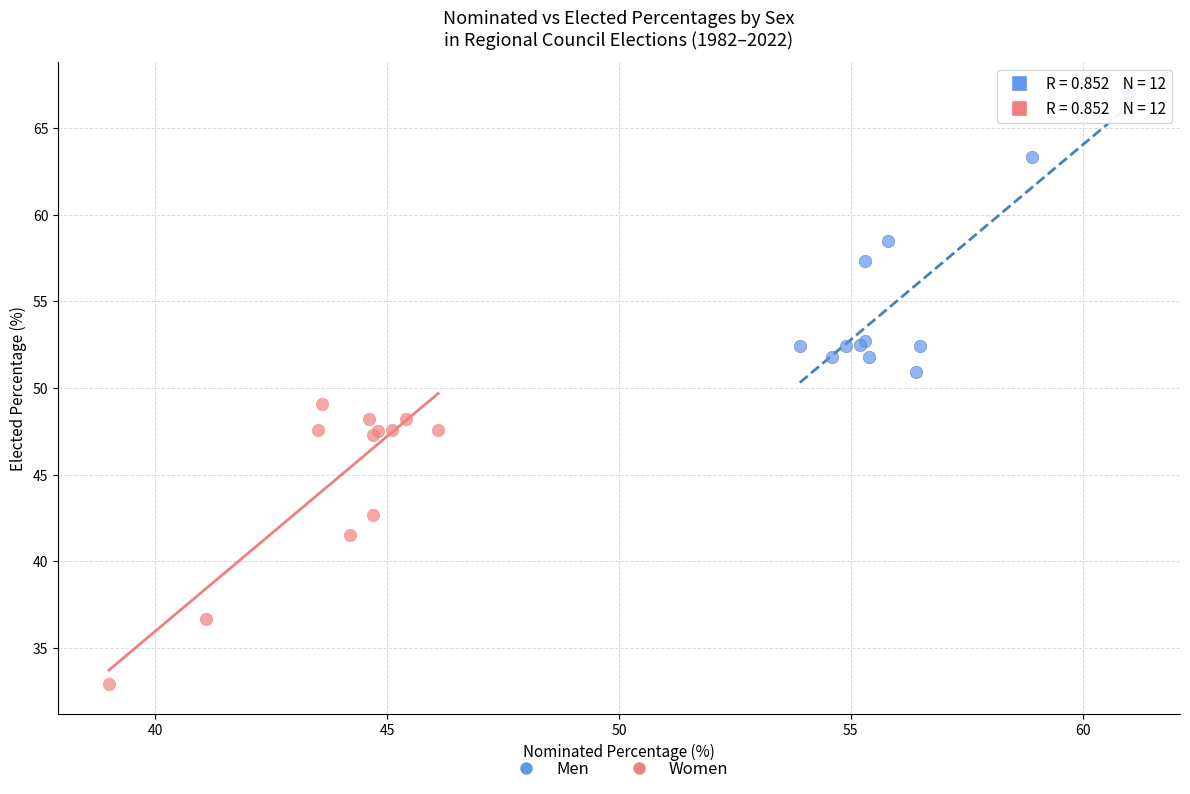

Which series reaches the minimum Y coordinate?

Women